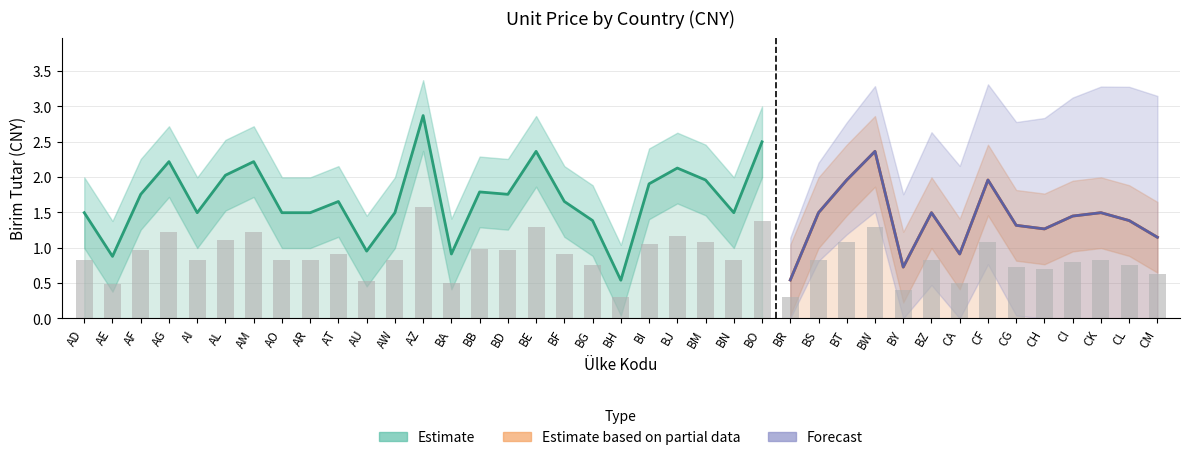

Which category has the lowest value across all series?

BH